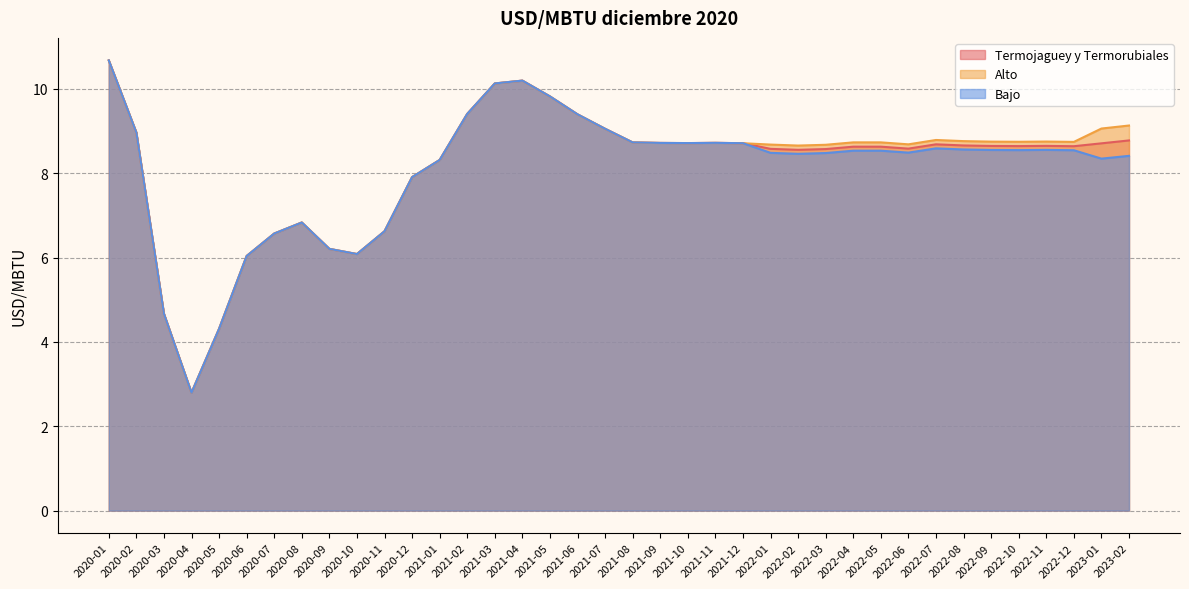

Which series changed the most between 2022-03 and 2022-07?

Alto